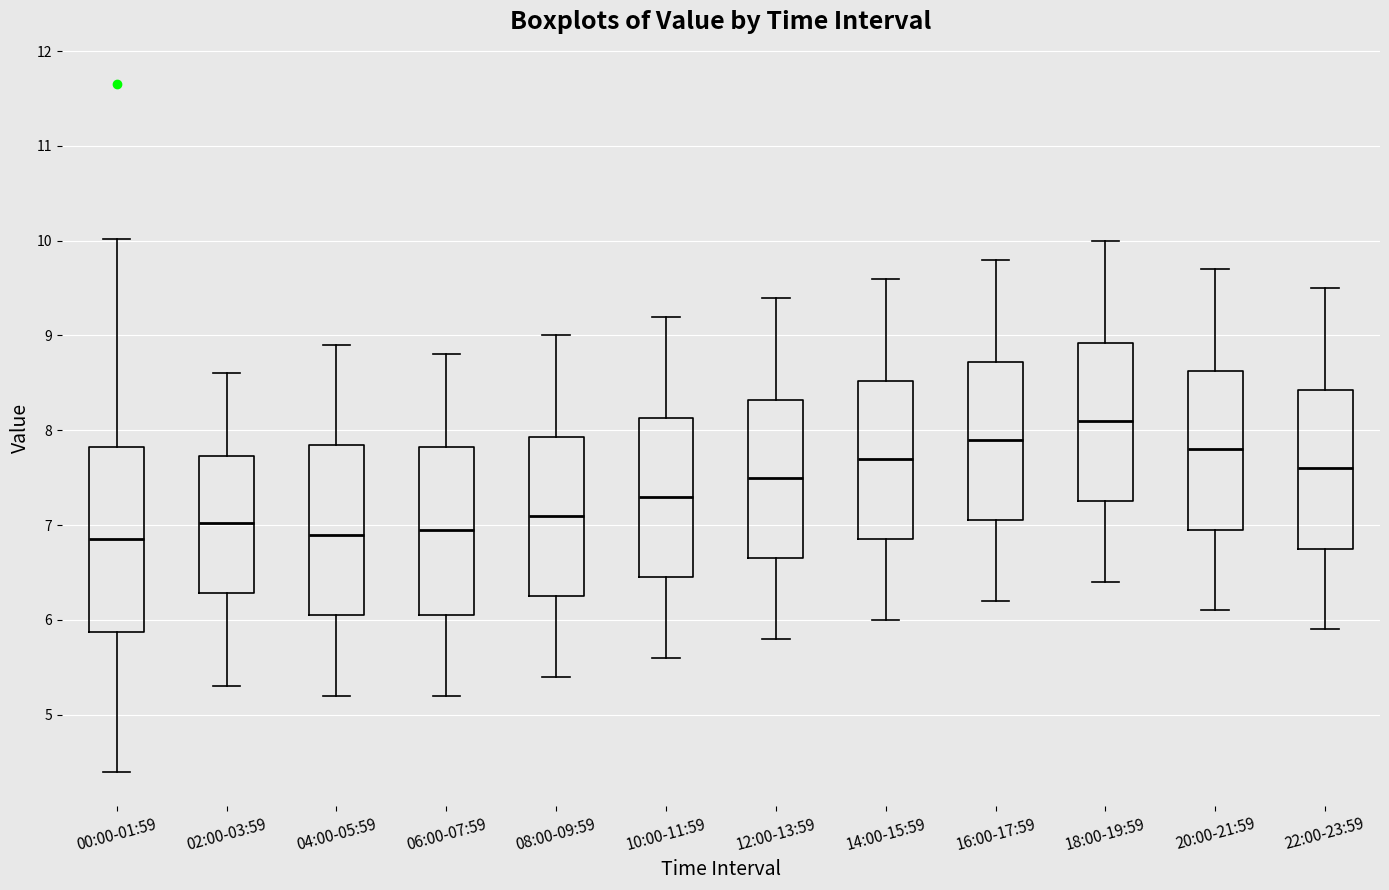

Where does the upper whisker of the box for 10:00-11:59 end on the y-axis? The values are not printed on the chart, so give them approximately, as read against the axis.

9.2